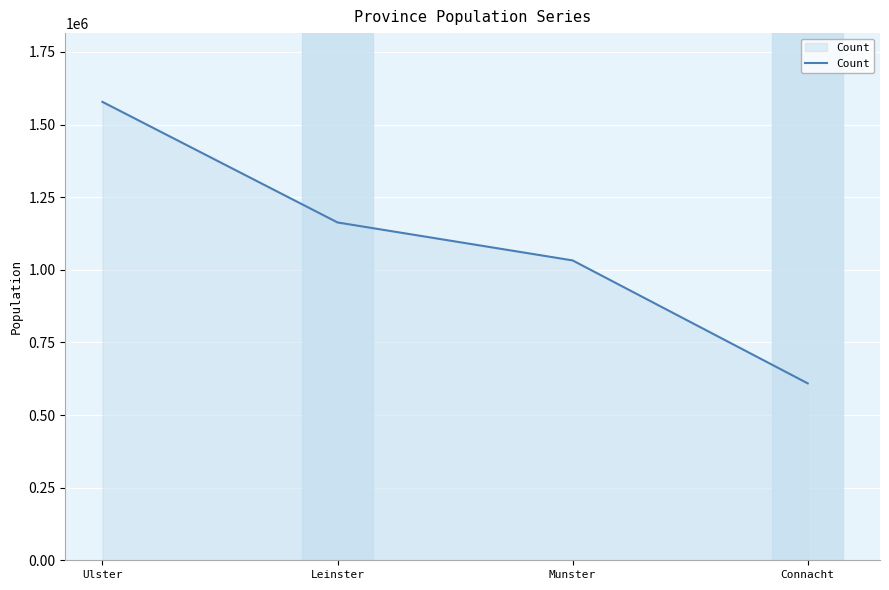

True or false: the data shows 609138 at Connacht.

True